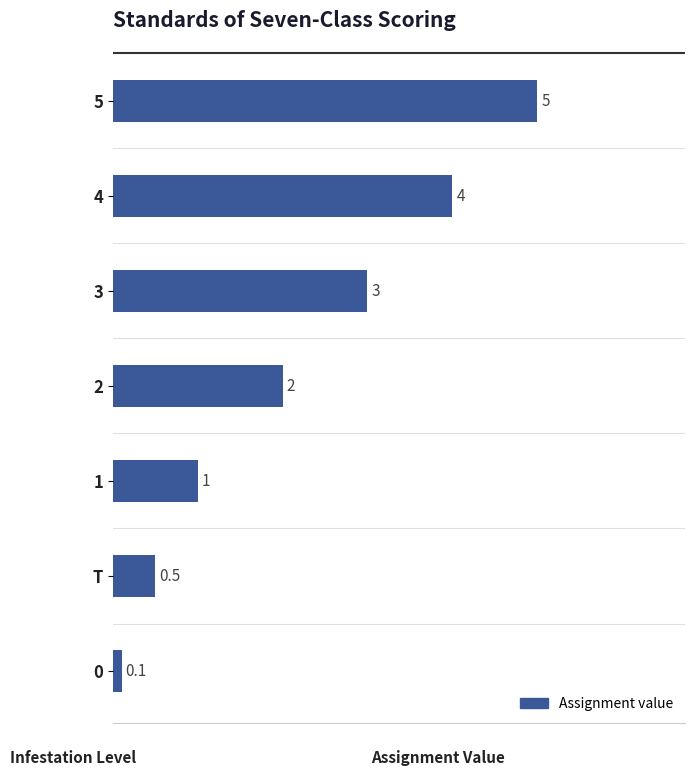

List the labels in order of value, smallest first.

0, T, 1, 2, 3, 4, 5